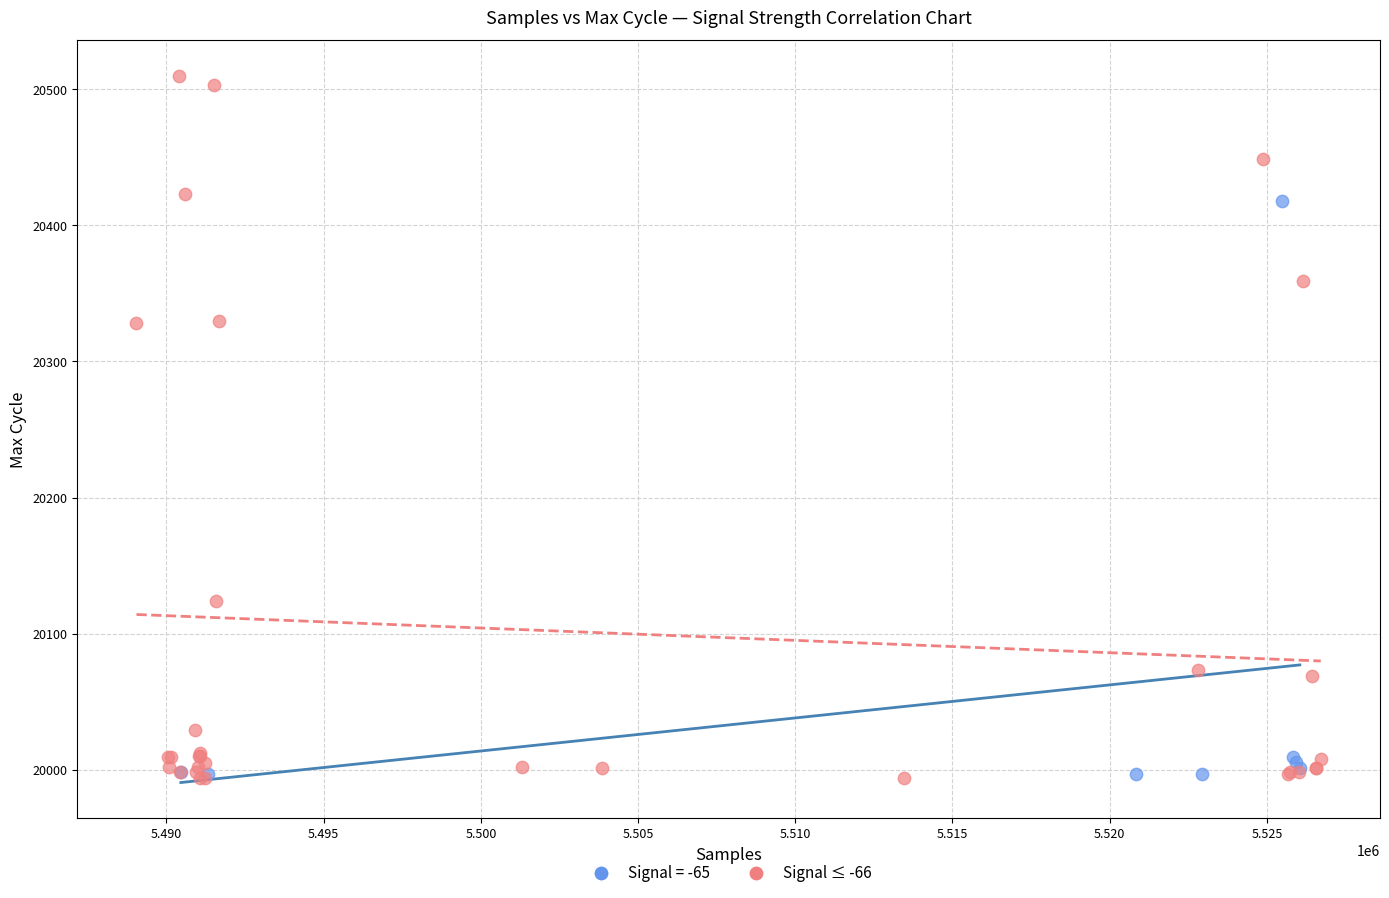

Which series has the widest spread of Y values?

Signal ≤ -66